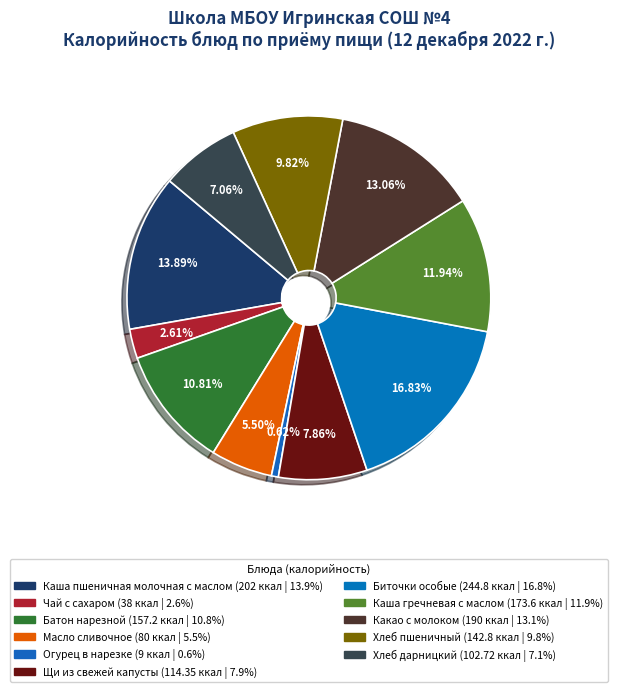

To the nearest percent, what is the average slice percentage?

9%